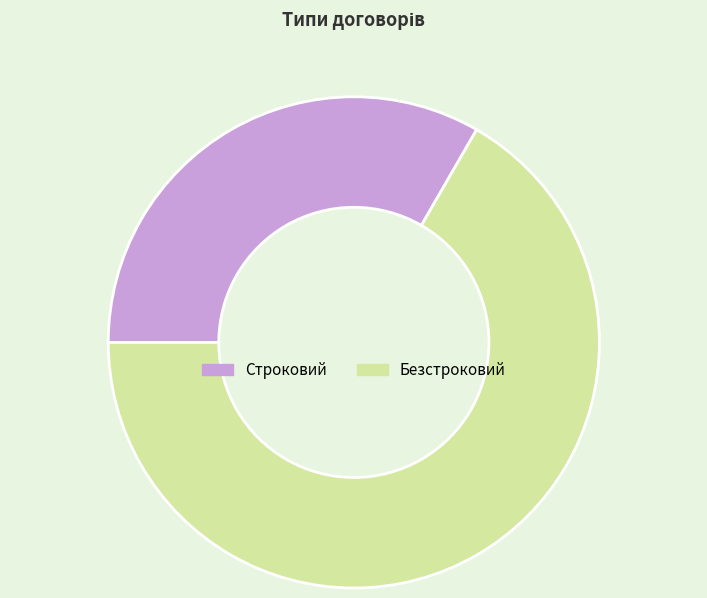

What is the largest slice in the pie chart?

Безстроковий